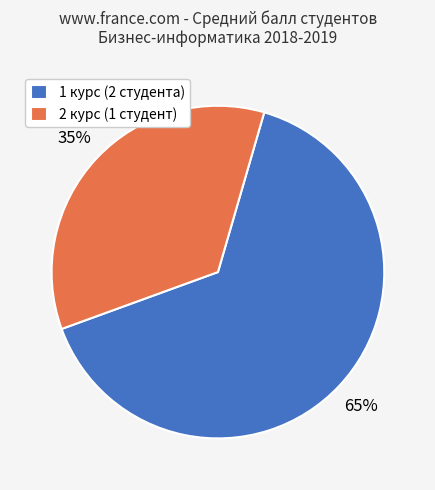

True or false: 1 курс (2 студента) accounts for 52% of the total.

False